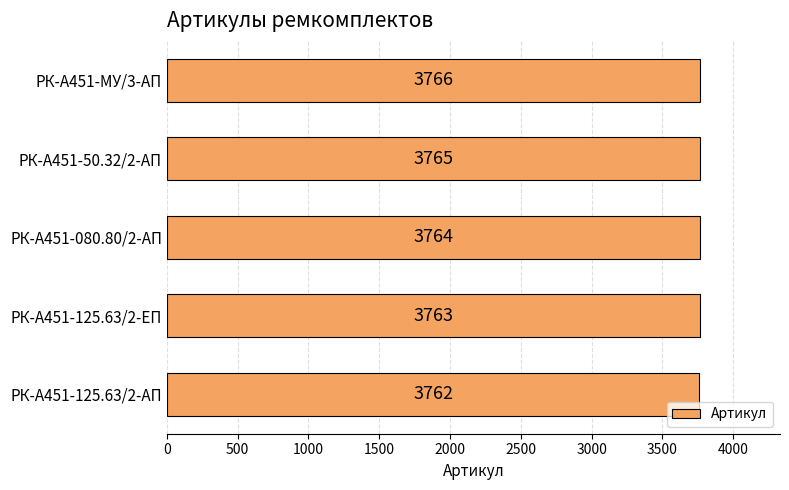

Reading bottom to top, list all the values displayed in this chart.

3762	3763	3764	3765	3766